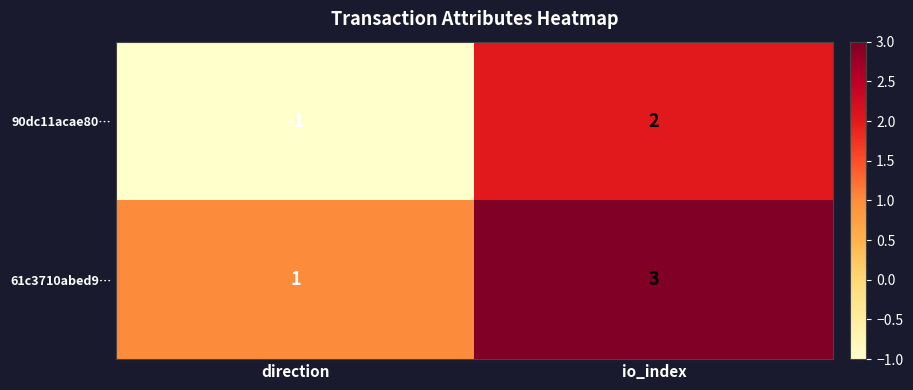

What is the sum of the 61c3710abed9… values at io_index and direction?

4